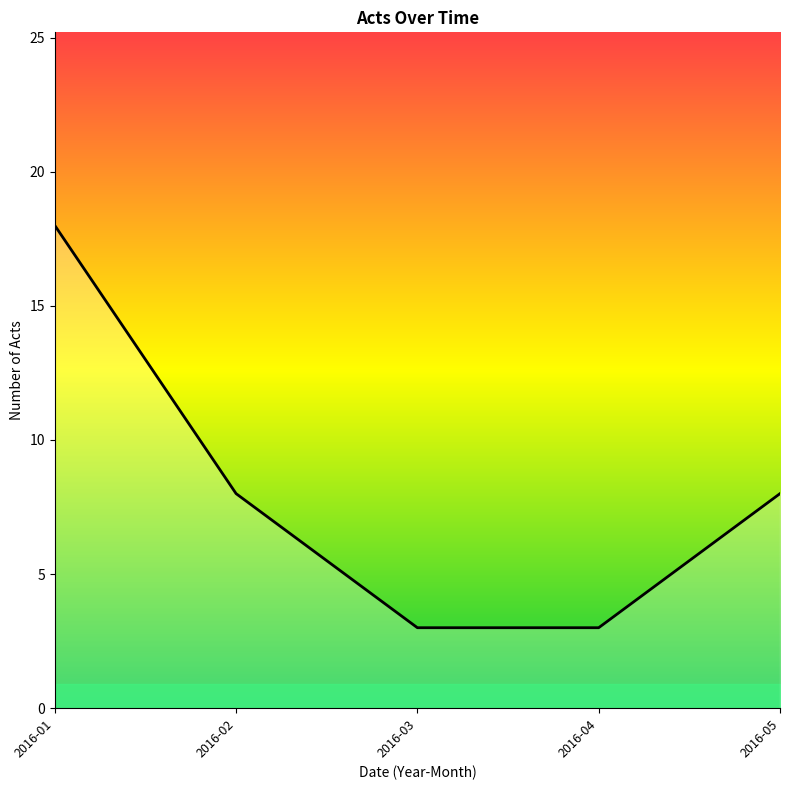

What is the change in value from 2016-01 to 2016-03?

-15